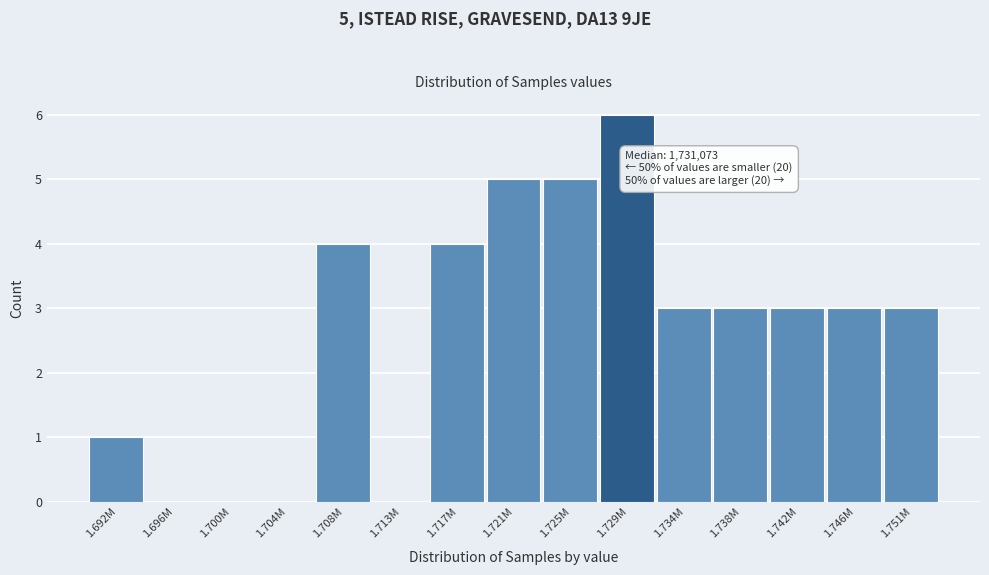

Reading left to right, list all the values displayed in this chart.

1.692M=1	1.696M=0	1.700M=0	1.704M=0	1.708M=4	1.713M=0	1.717M=4	1.721M=5	1.725M=5	1.729M=6	1.734M=3	1.738M=3	1.742M=3	1.746M=3	1.751M=3